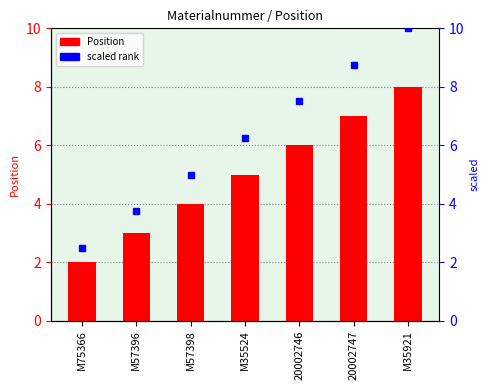

List the labels in order of value, largest first.

M35921, 20002747, 20002746, M35524, M57398, M57396, M75366